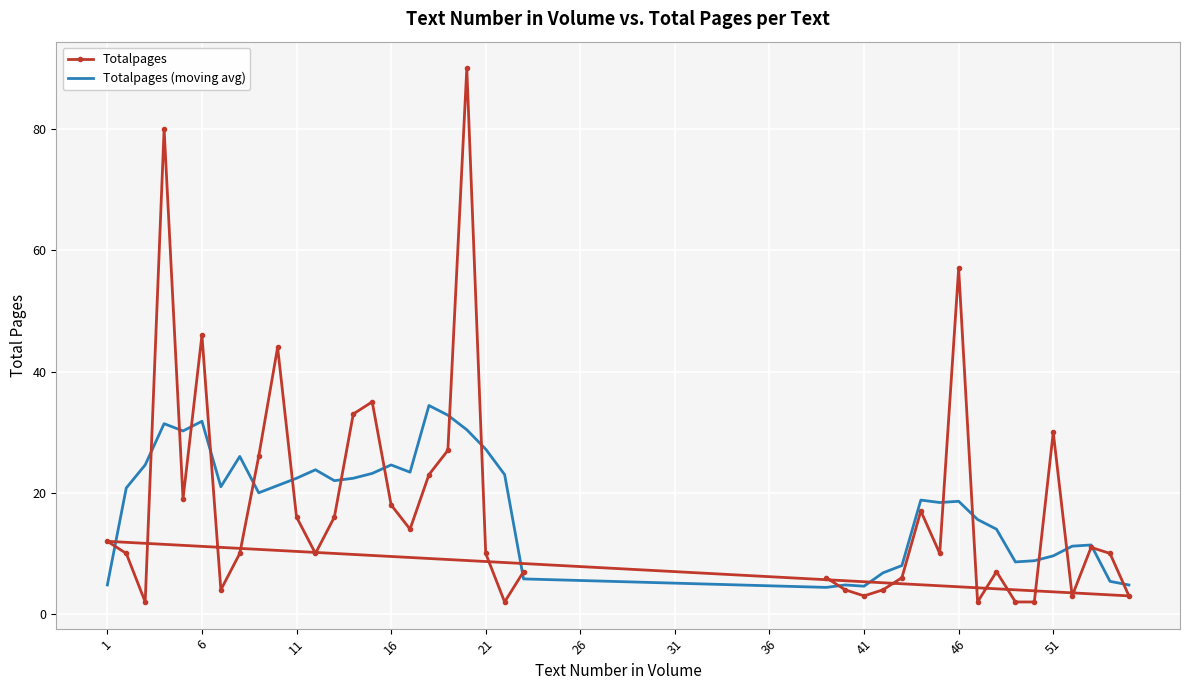

What is the label of the 8th point from the left?

36